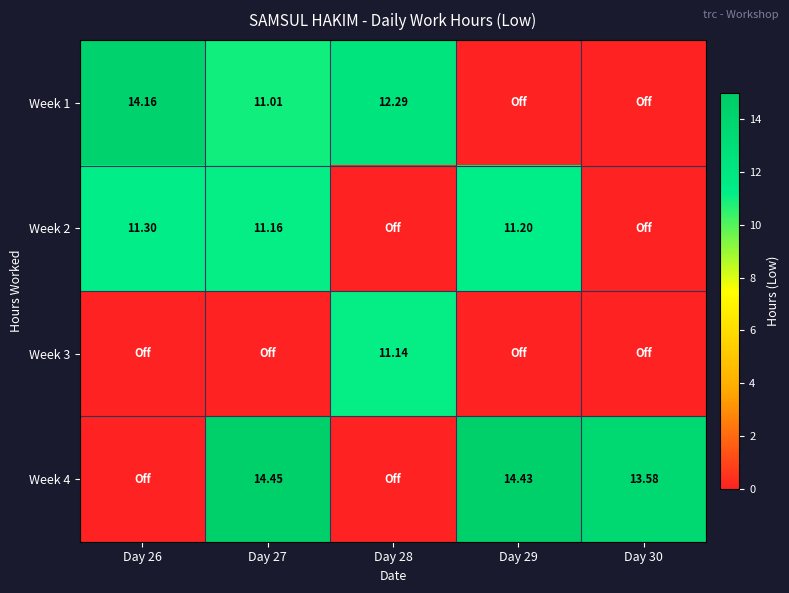

The value of Week 2 at Day 28 is 0.0. True or false?

True